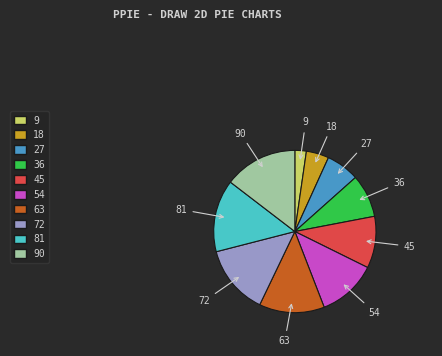

Is there a majority slice in this chart?

No